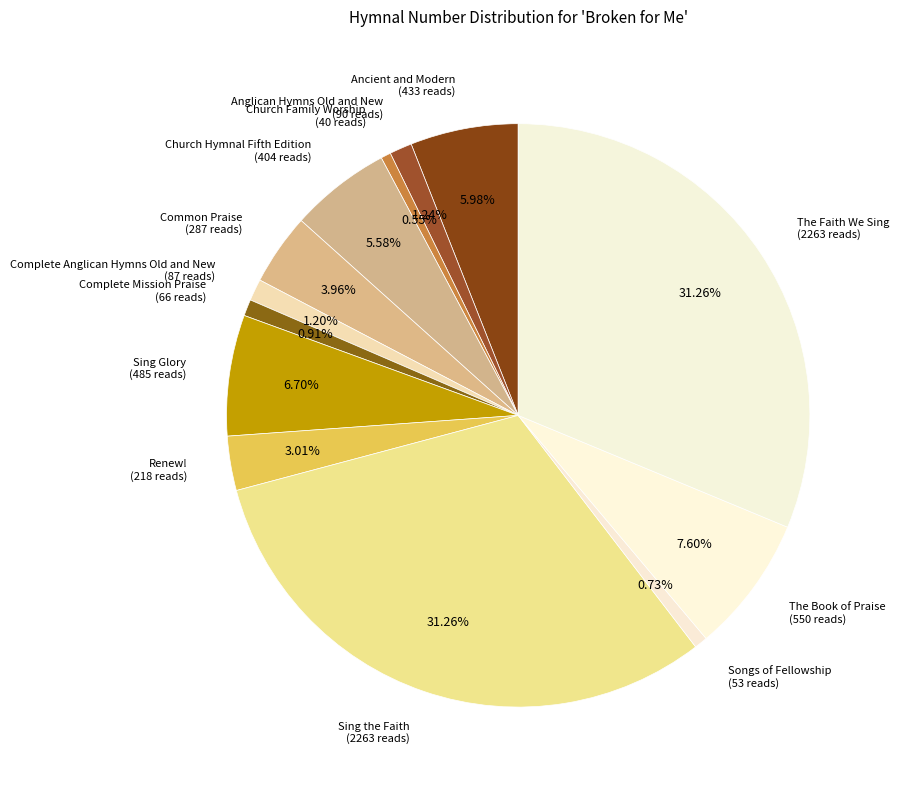

Does Songs of Fellowship account for over 50% of the chart?

No